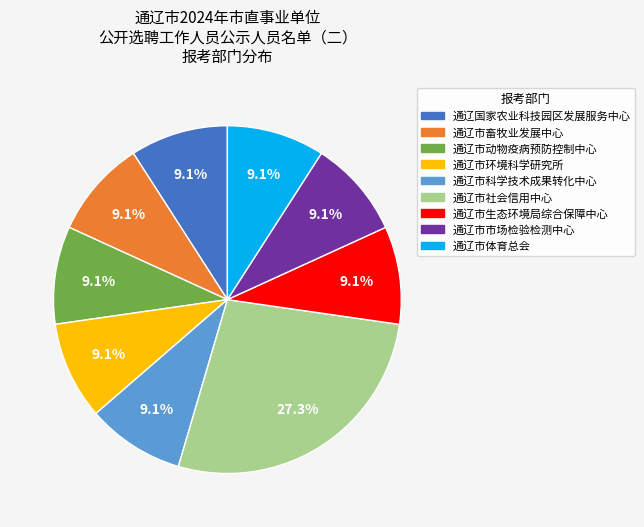

How many slices are in this pie chart?

9